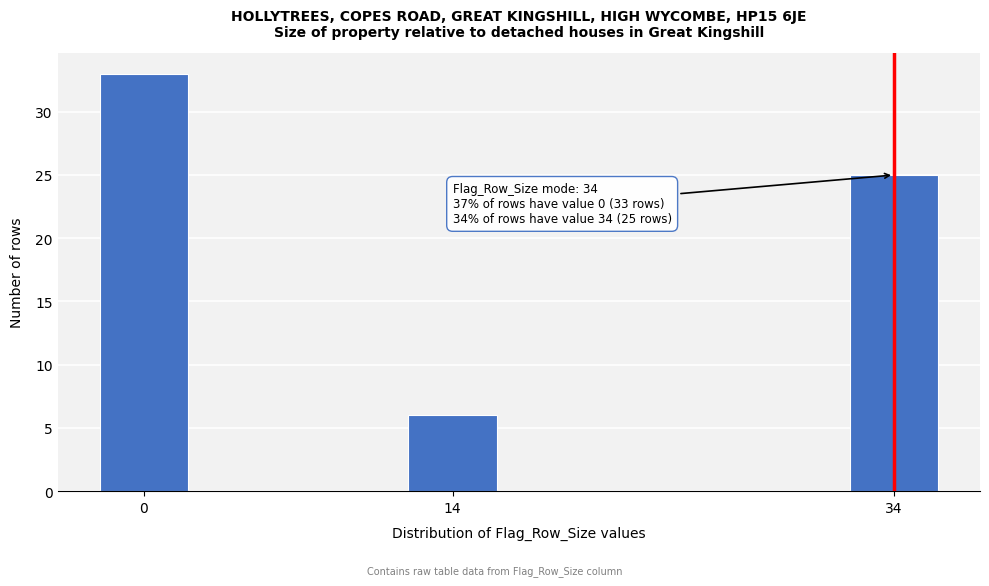

Reading right to left, list all the values displayed in this chart.

34=25	14=6	0=33